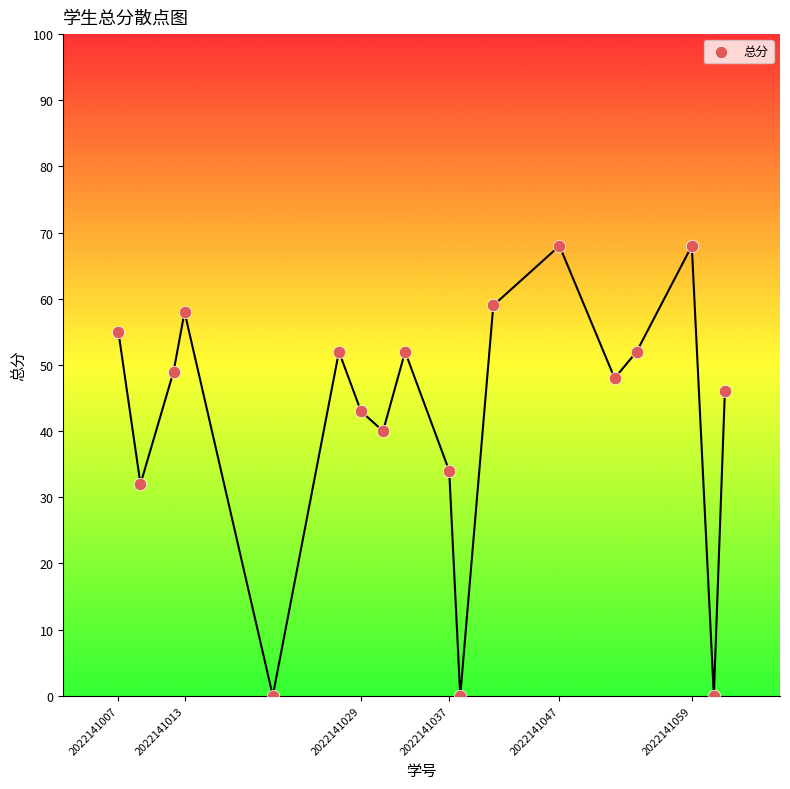

What is the range of Y values (max minus min)?

68